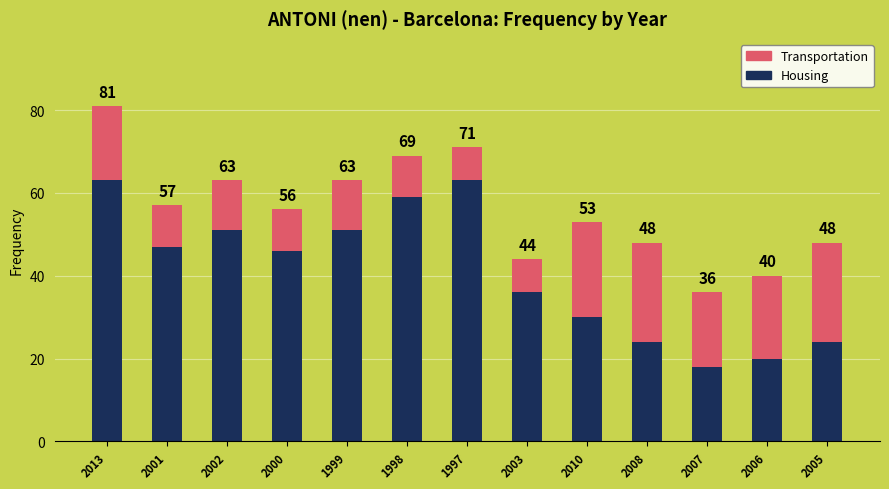

What are all the series names shown in the legend?

Transportation, Housing